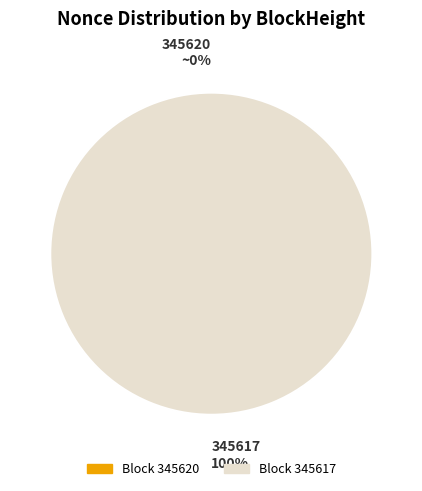

To the nearest percent, what is the average slice percentage?

50%